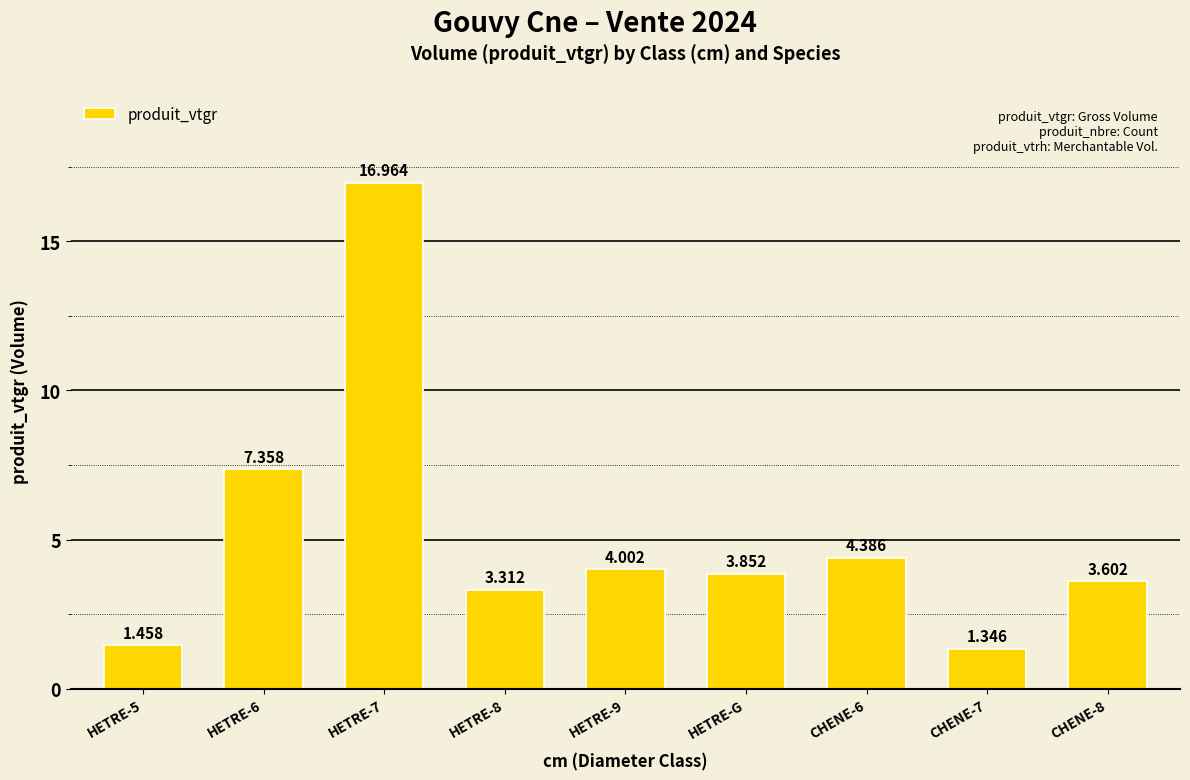

What is the label of the 8th bar from the right?

HETRE-6